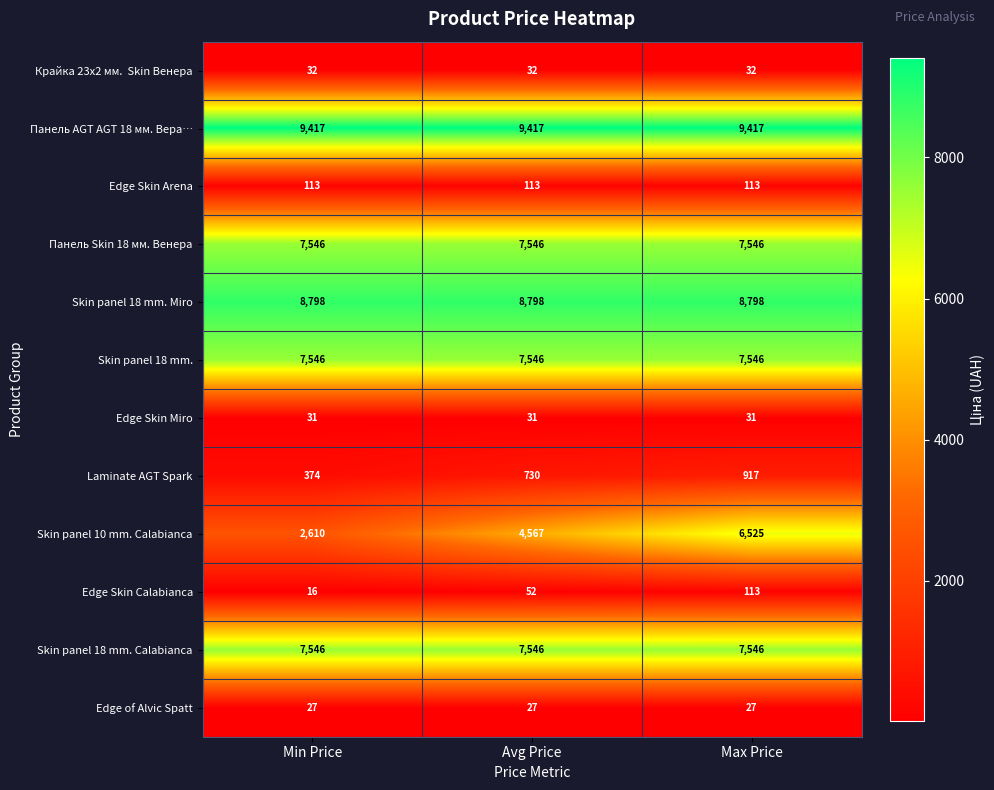

What is the total value across all series at Min Price?

44056